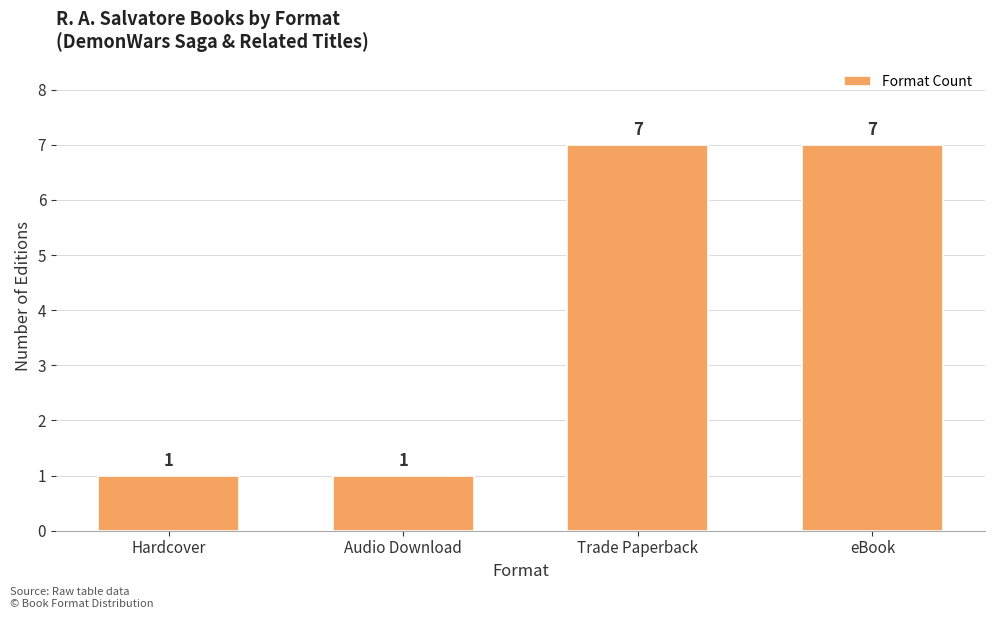

What is the minimum value shown in the chart?

1